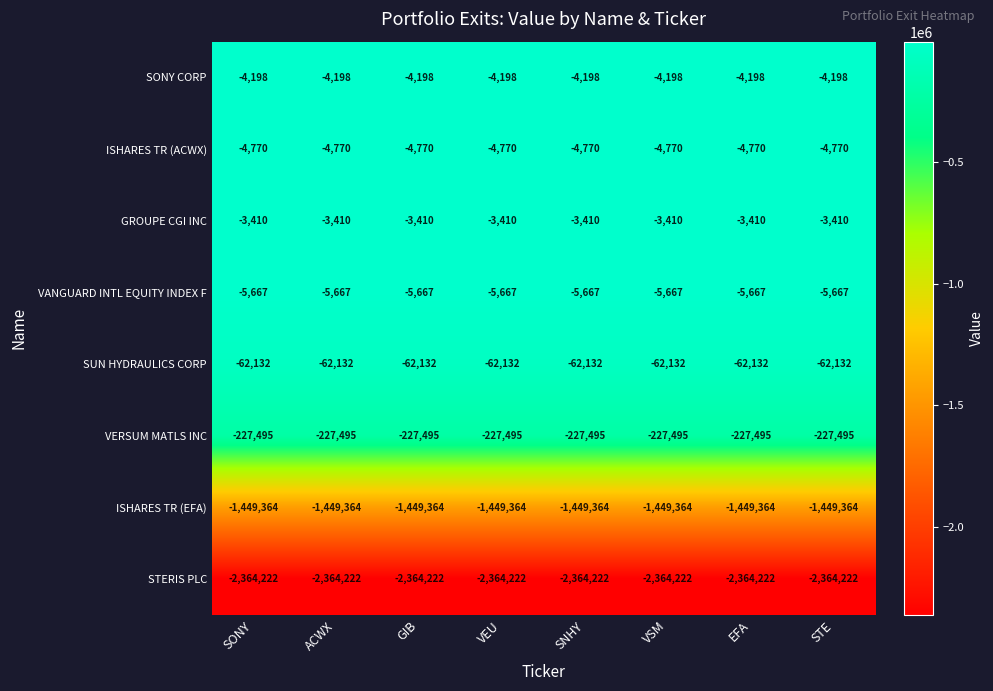

Rank the series at EFA from lowest to highest value.

STERIS PLC, ISHARES TR (EFA), VERSUM MATLS INC, SUN HYDRAULICS CORP, VANGUARD INTL EQUITY INDEX F, ISHARES TR (ACWX), SONY CORP, GROUPE CGI INC